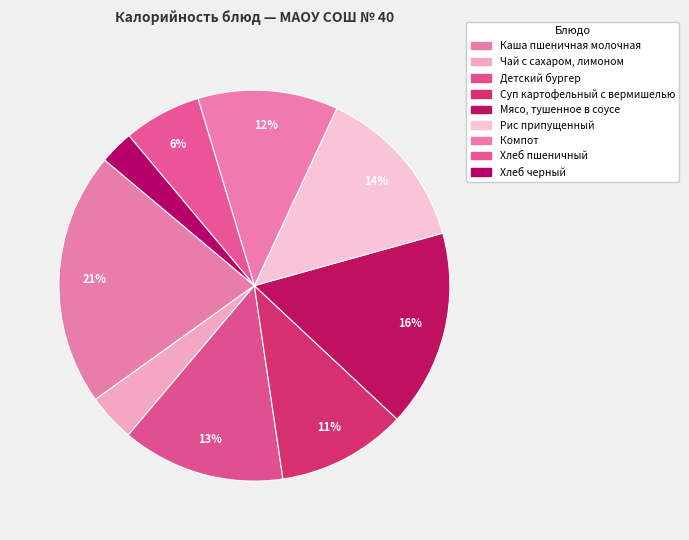

How many slices are in this pie chart?

9